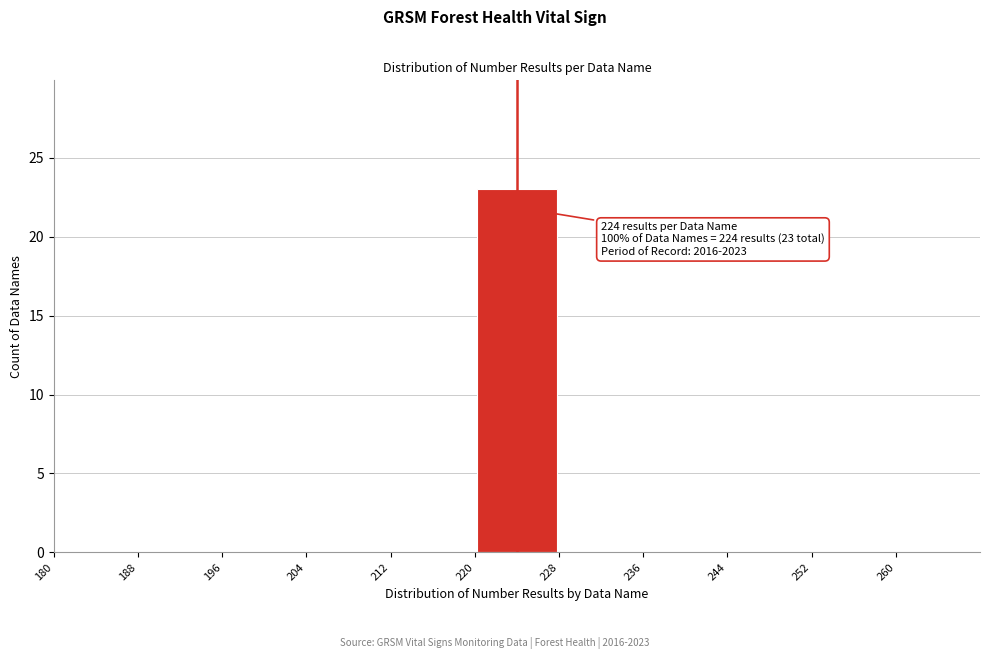

Which range on the x-axis has the tallest bar?

220 to 228